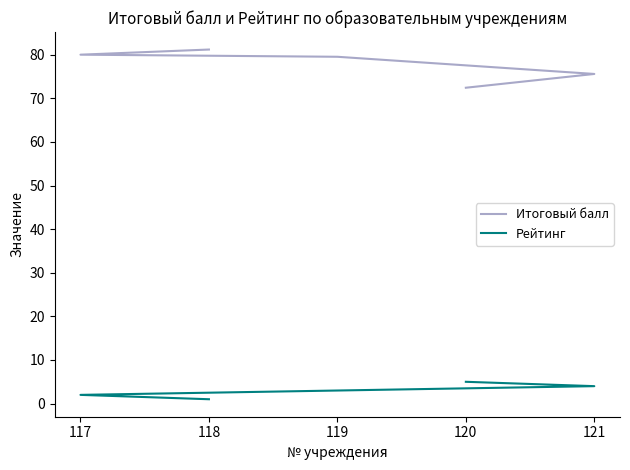

Does the chart display data point markers on the line(s)?

No